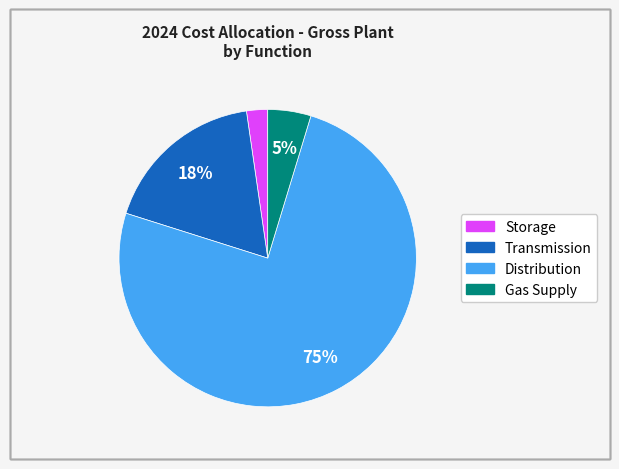

To the nearest percent, what percentage of the pie is Gas Supply?

5%